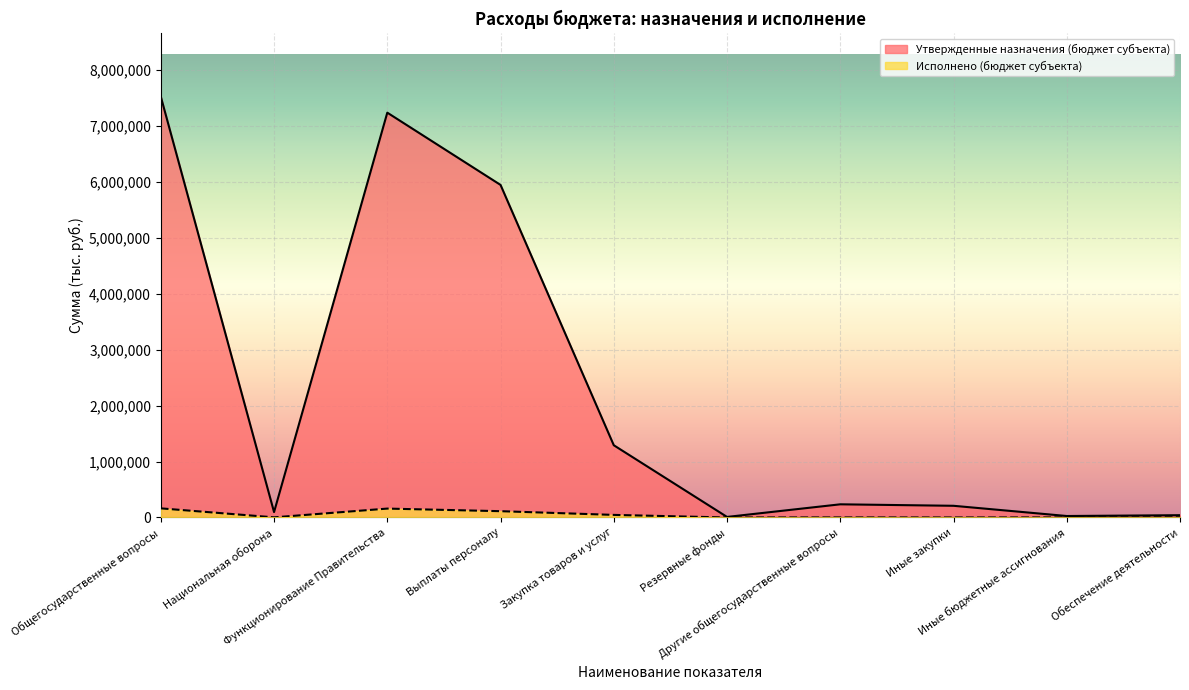

What is the difference between the maximum and minimum values in the Утвержденные назначения (бюджет субъекта) series?

7508000.0